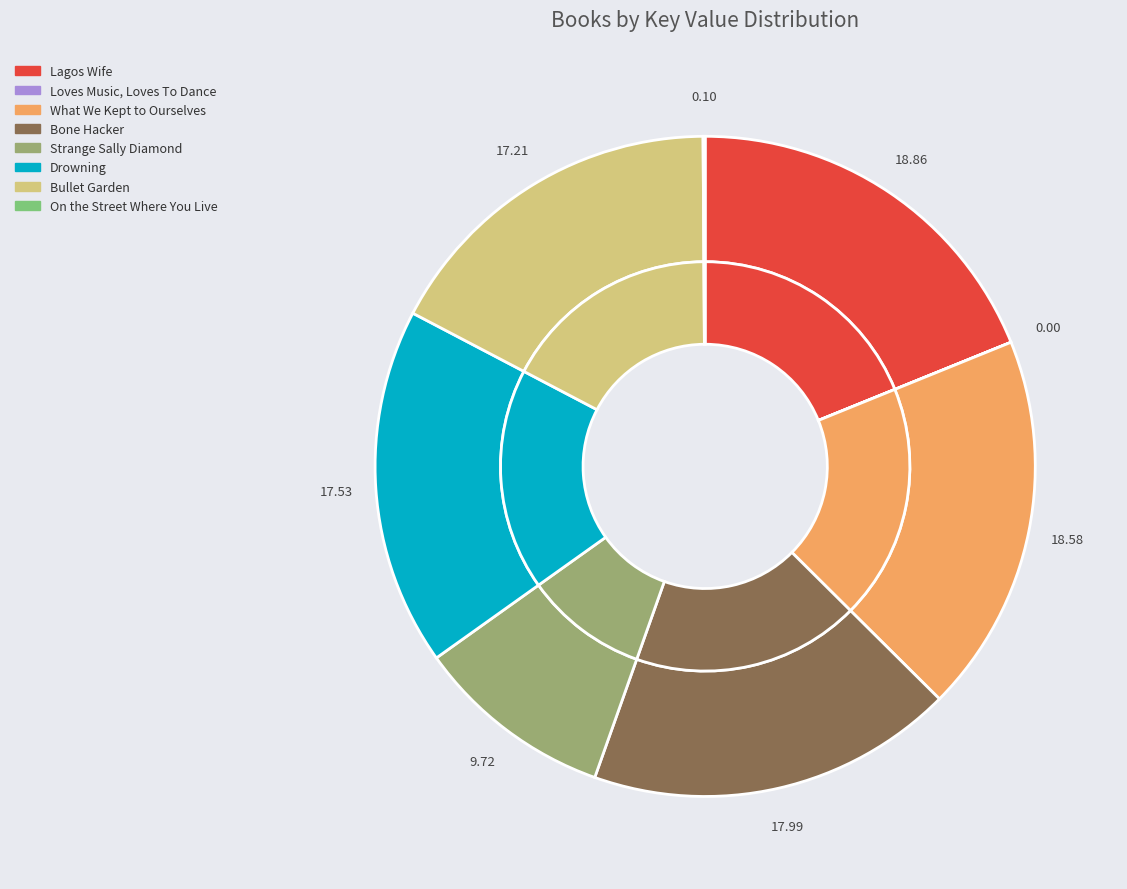

Which has a higher value, Bullet Garden or Loves Music, Loves To Dance?

Bullet Garden